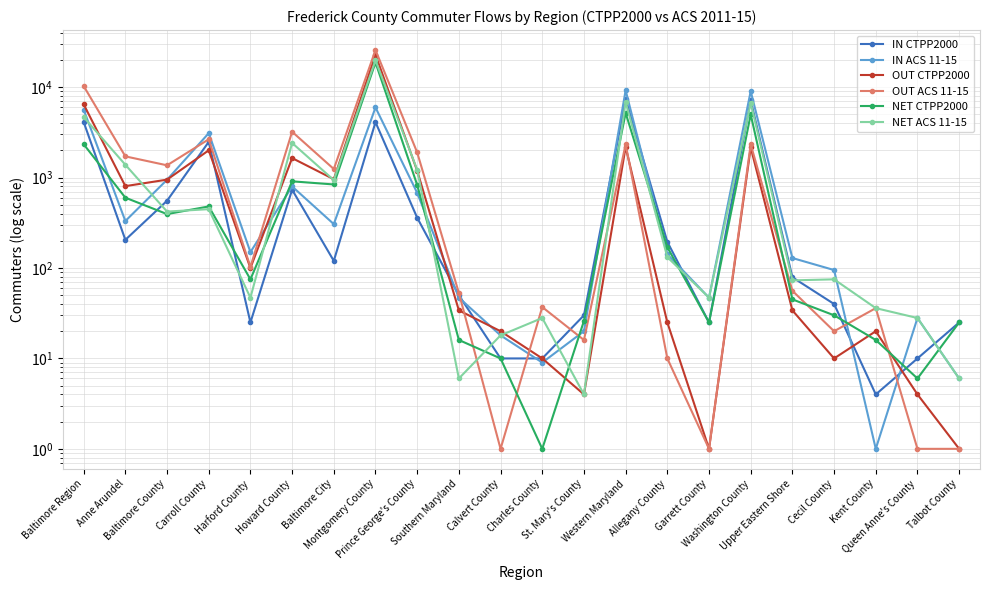

Between Baltimore City and Southern Maryland, which series saw the biggest shift?

OUT ACS 11-15